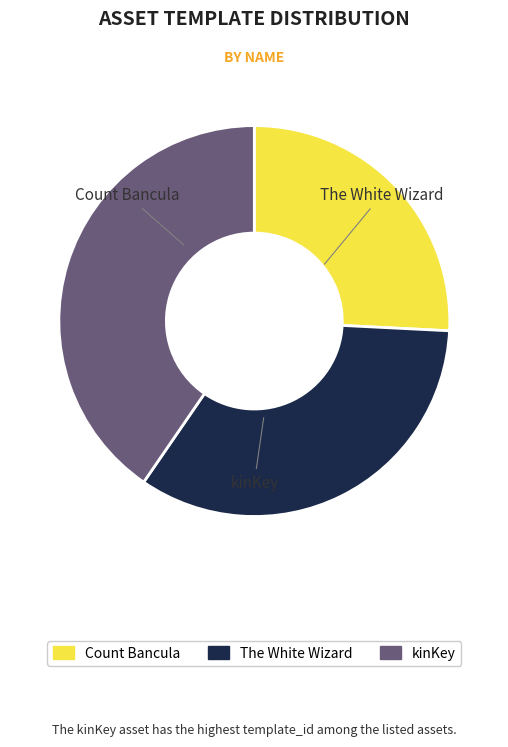

To the nearest percent, what is the average slice percentage?

33%